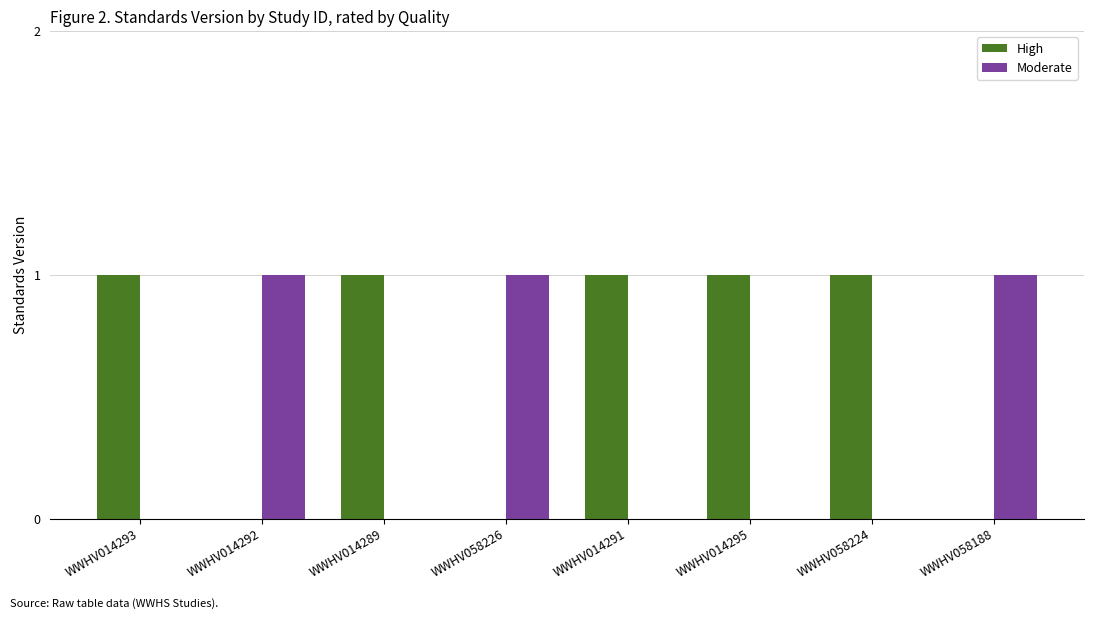

Which series has the largest total across all categories?

High